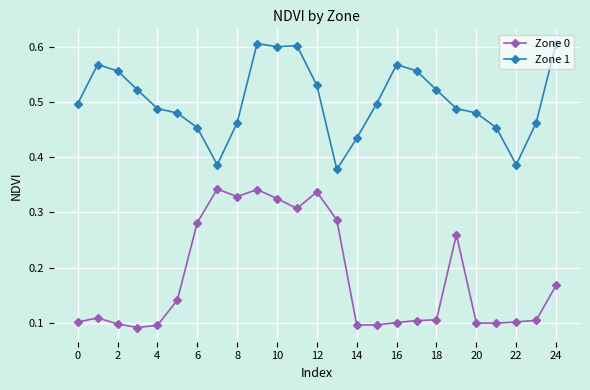

True or false: Zone 1 and Zone 0 cross at least once.

False